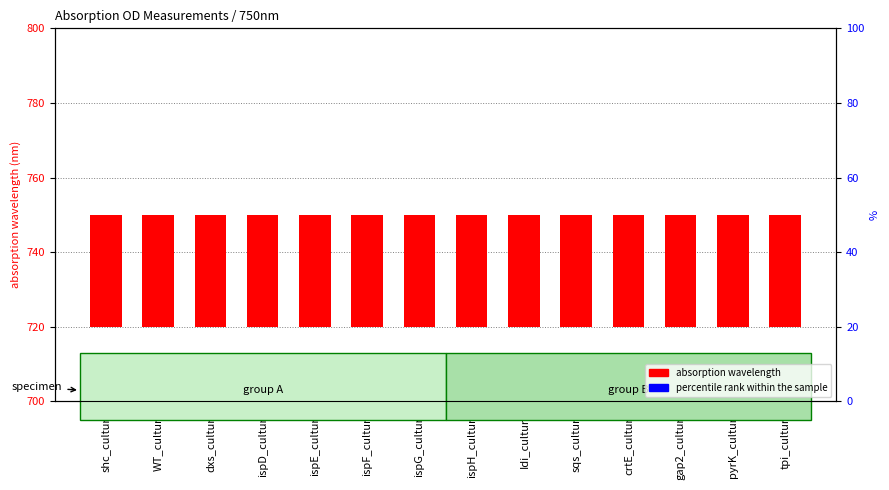

Which series has the widest spread of Y values?

percentile rank within the sample